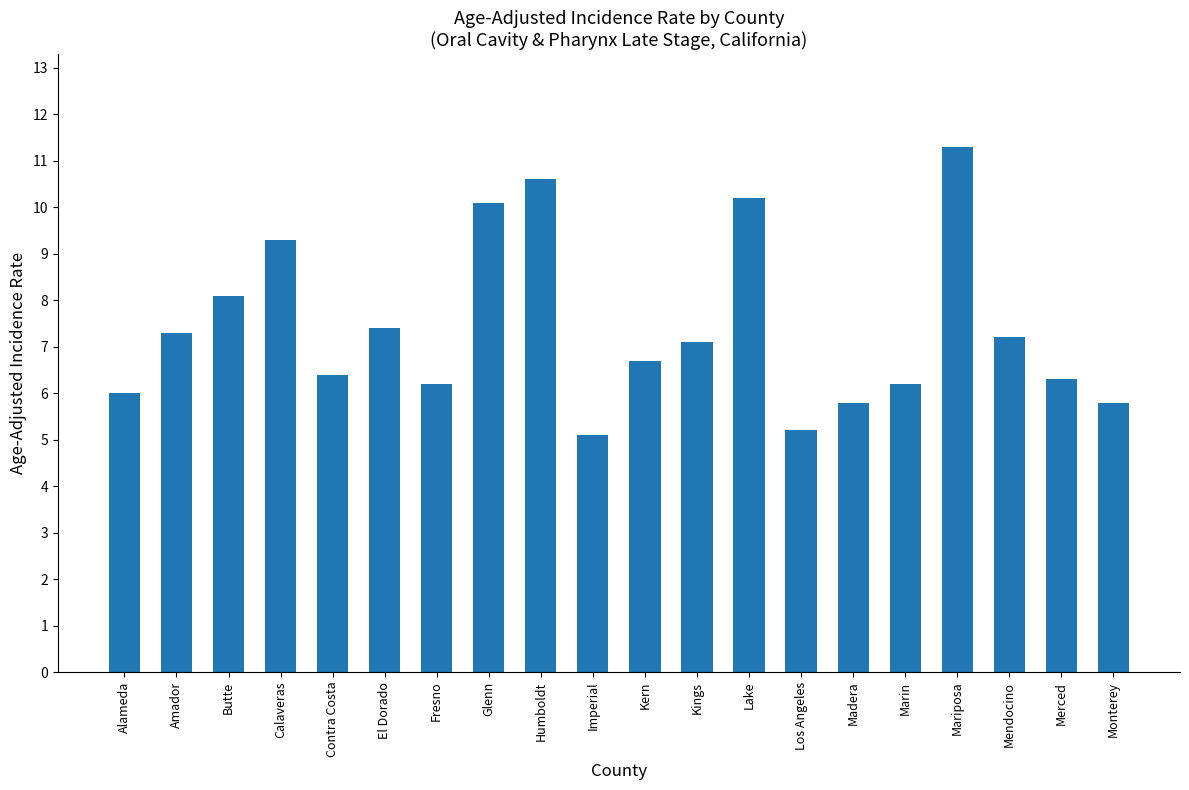

What is the minimum value shown in the chart?

5.1